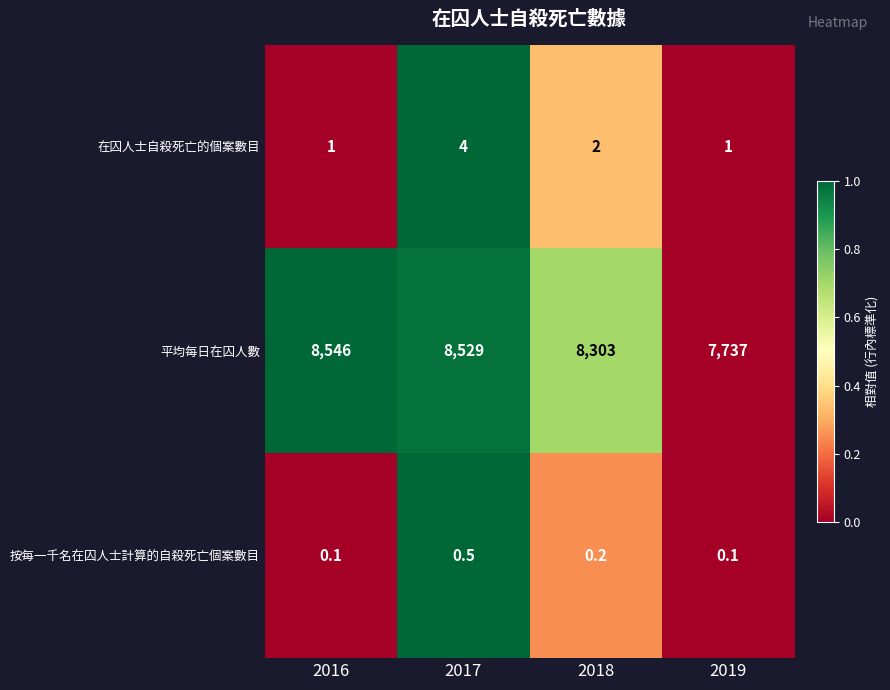

Reading right to left, what are all the values shown in this chart?

在囚人士自殺死亡的個案數目: 1.0	2.0	4.0	1.0
平均每日在囚人數: 7737.0	8303.0	8529.0	8546.0
按每一千名在囚人士計算的自殺死亡個案數目: 0.1	0.2	0.5	0.1